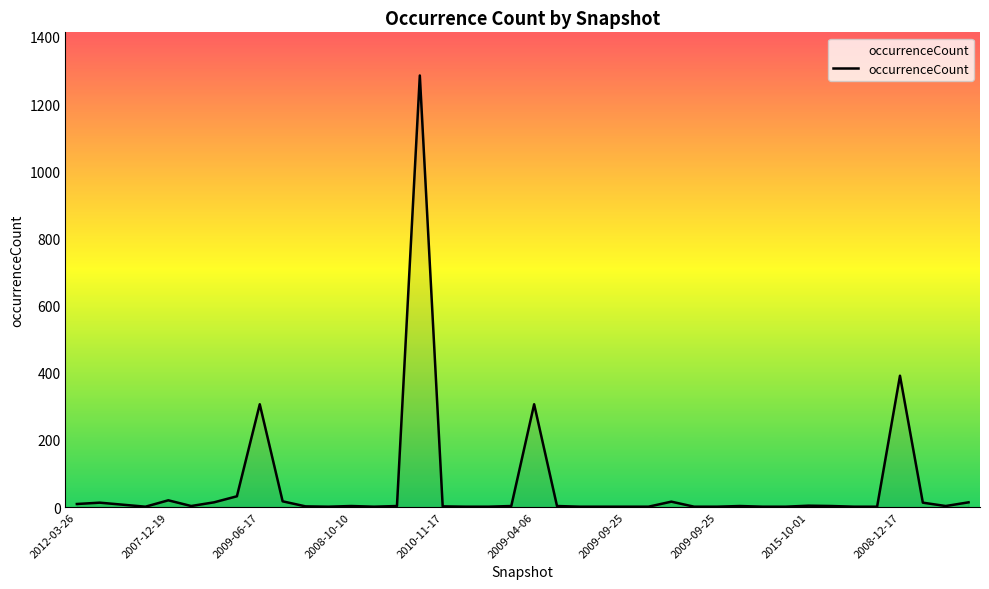

What is the difference between the maximum and minimum values?

1284